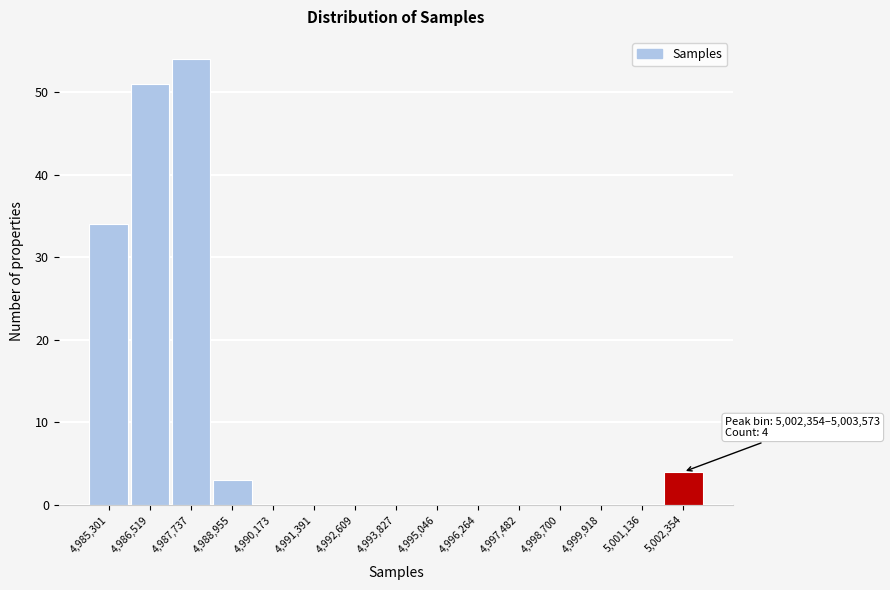

Reading left to right, extract all data points from this chart.

4,985,301=34	4,986,519=51	4,987,737=54	4,988,955=3	4,990,173=0	4,991,391=0	4,992,609=0	4,993,827=0	4,995,046=0	4,996,264=0	4,997,482=0	4,998,700=0	4,999,918=0	5,001,136=0	5,002,354=4